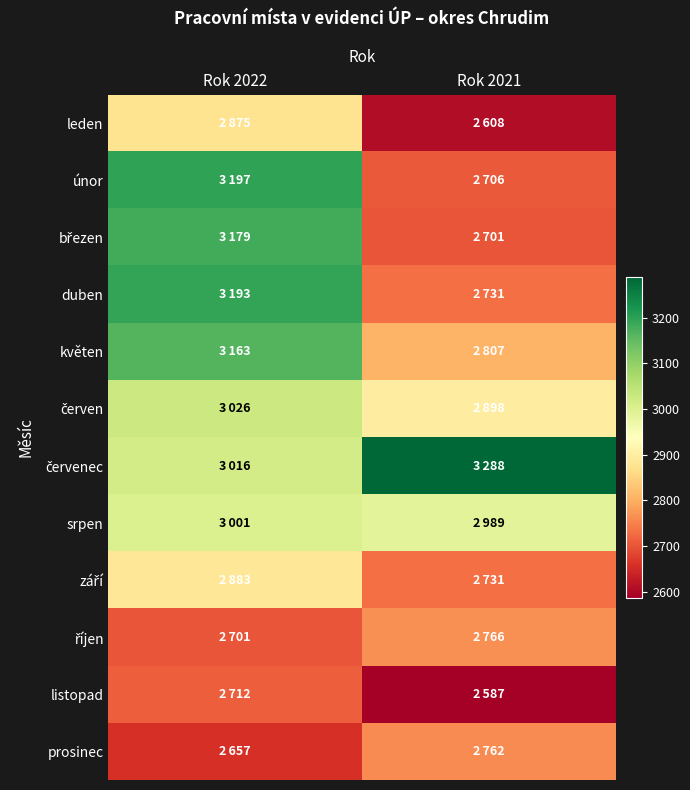

At which category does the chart reach its minimum across all series?

Rok 2021